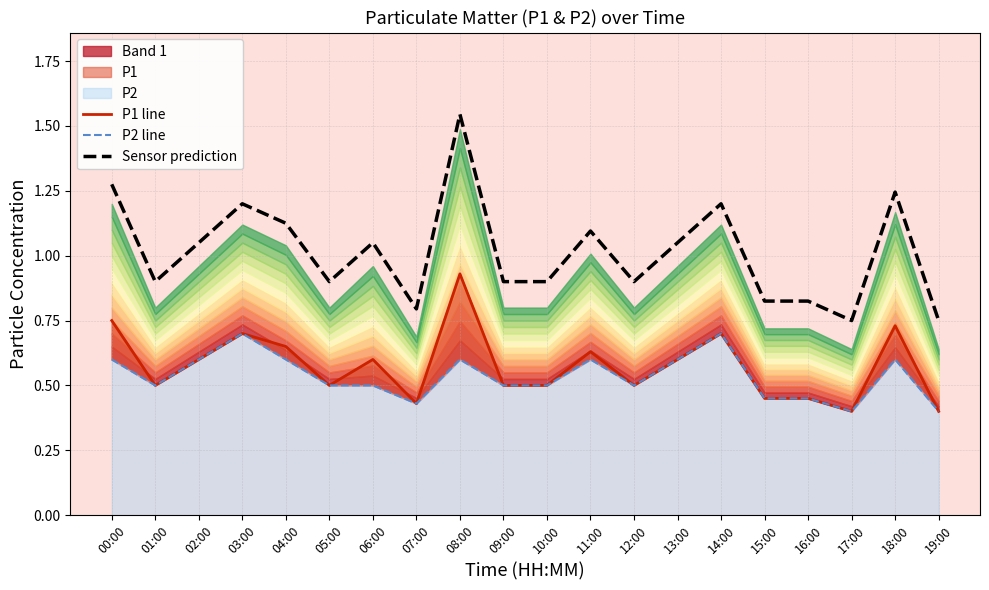

How many interior local valleys does the Sensor prediction series have?

5